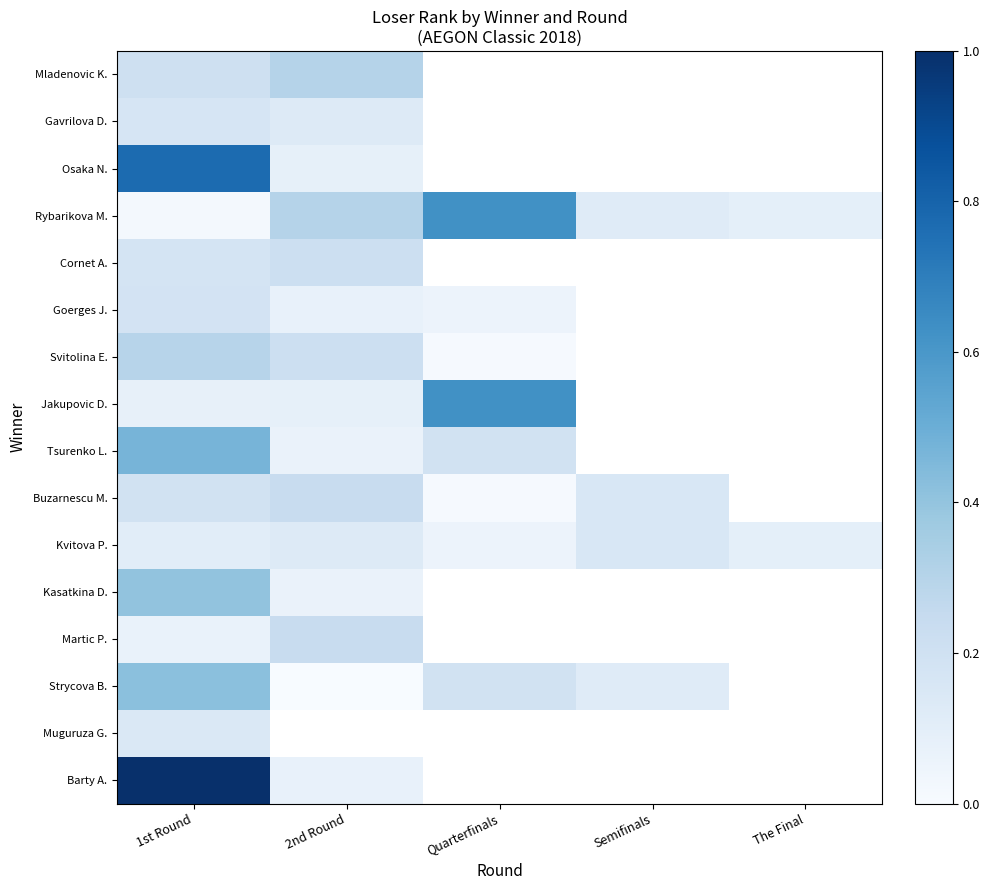

At how many categories does at least one series exceed 0?

5